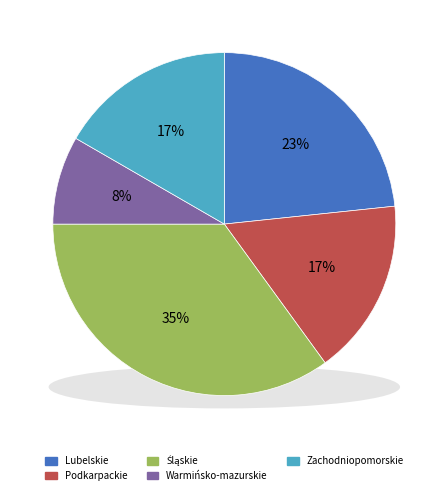

Count the number of slices in the pie.

5